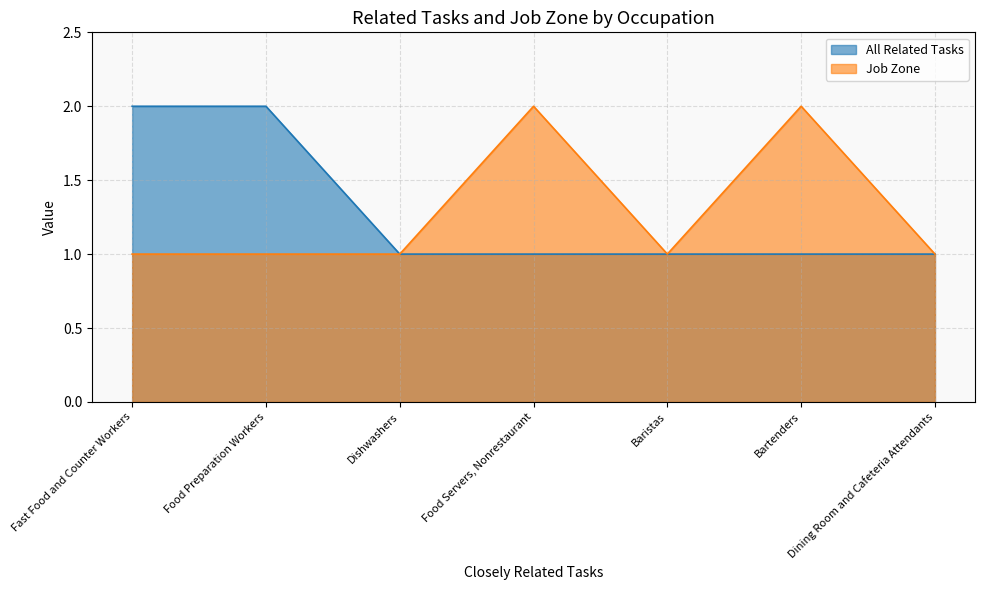

What is the total value across all series at Dishwashers?

2